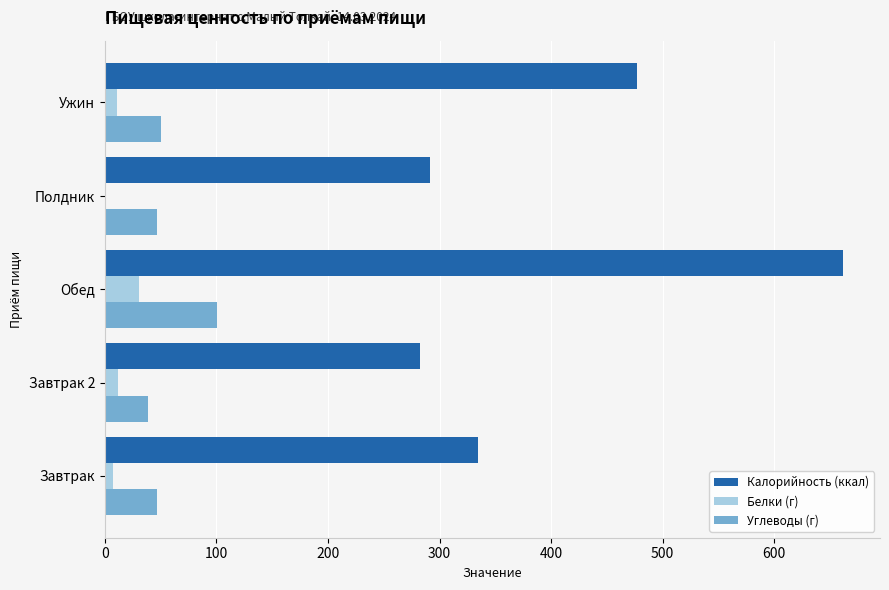

What are all the series names shown in the legend?

Калорийность (ккал), Белки (г), Углеводы (г)